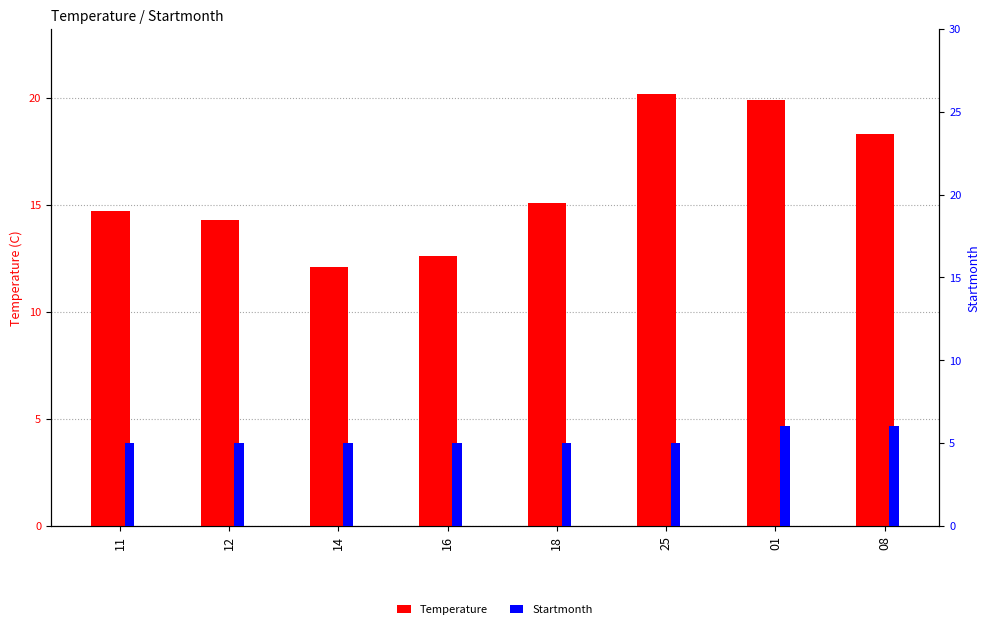

What is the highest value of the Startmonth series?

6.0